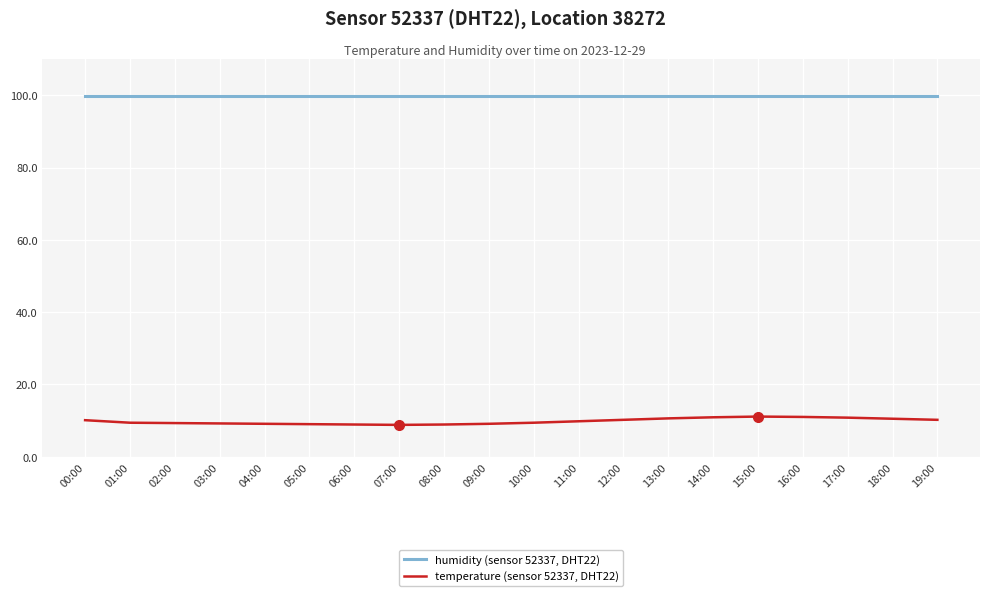

Which series has the largest range (max minus min)?

temperature (sensor 52337, DHT22)